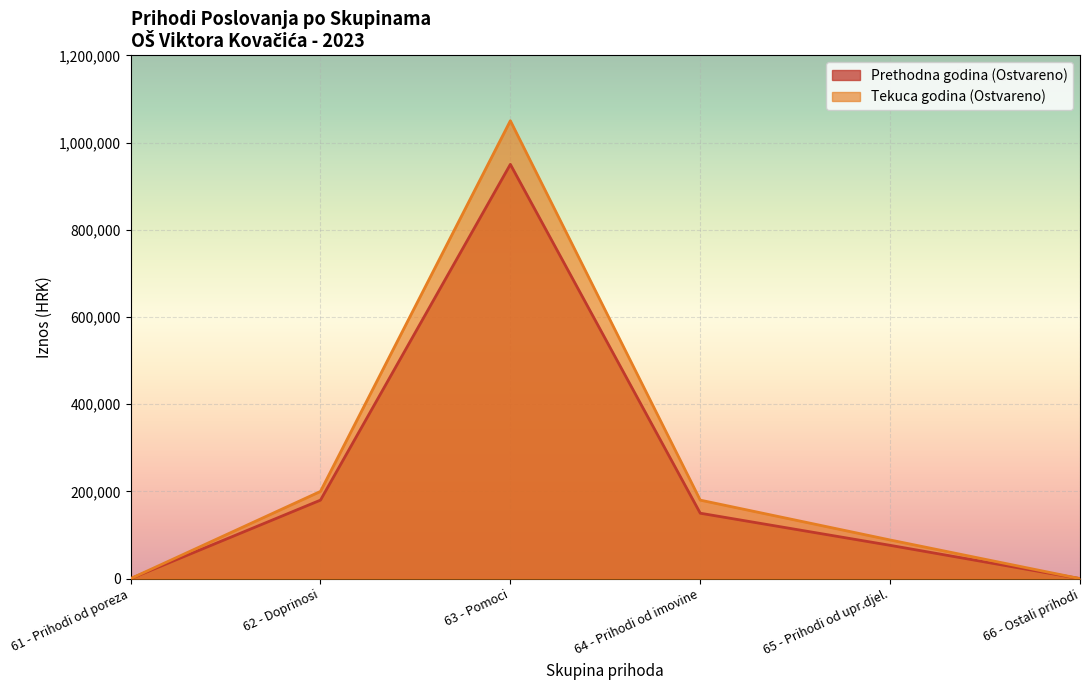

Which series changed the most between 61 - Prihodi od poreza and 64 - Prihodi od imovine?

Tekuca godina (Ostvareno)